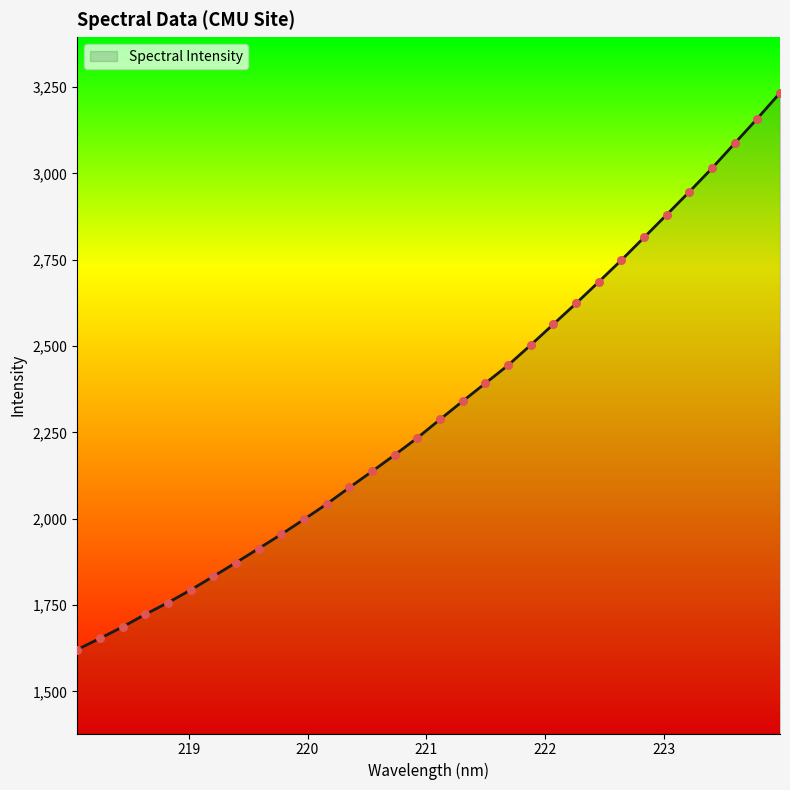

What is the difference between the maximum and minimum values?

1612.4